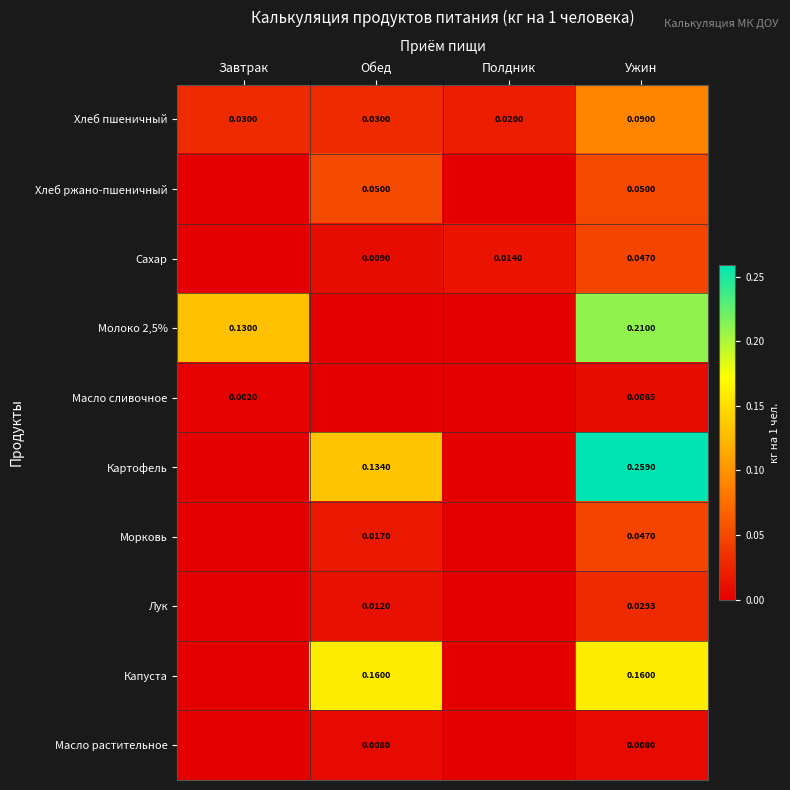

What is the sum of all Молоко 2,5% values?

0.3